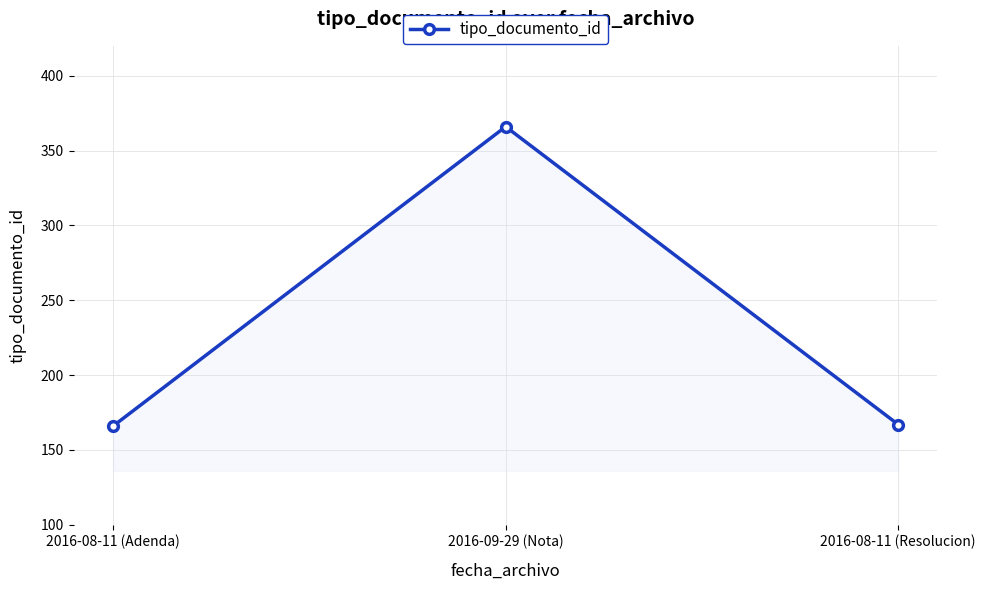

What is the change in value from 2016-08-11 (Adenda) to 2016-09-29 (Nota)?

+200